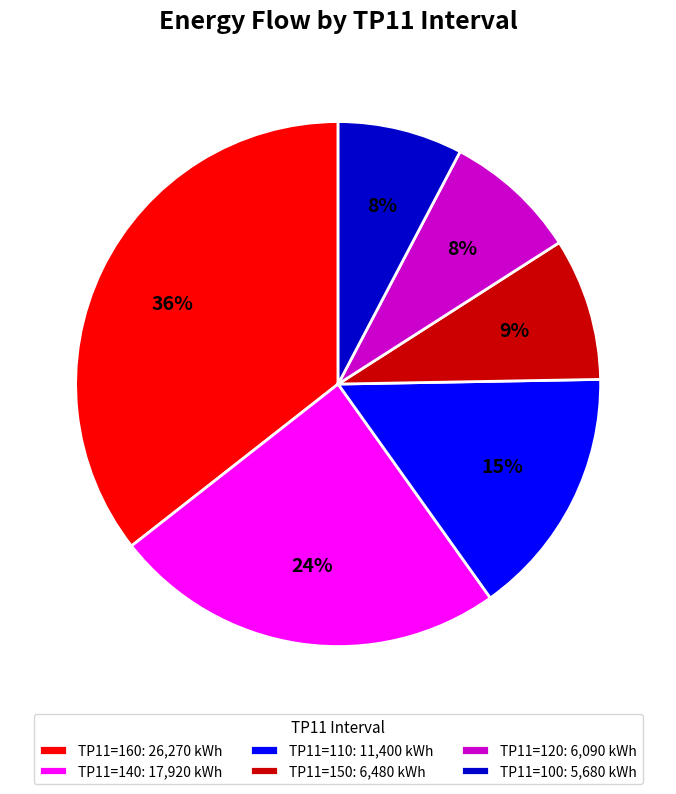

Combined, do TP11=140: 17,920 kWh and TP11=100: 5,680 kWh account for over 50%?

No